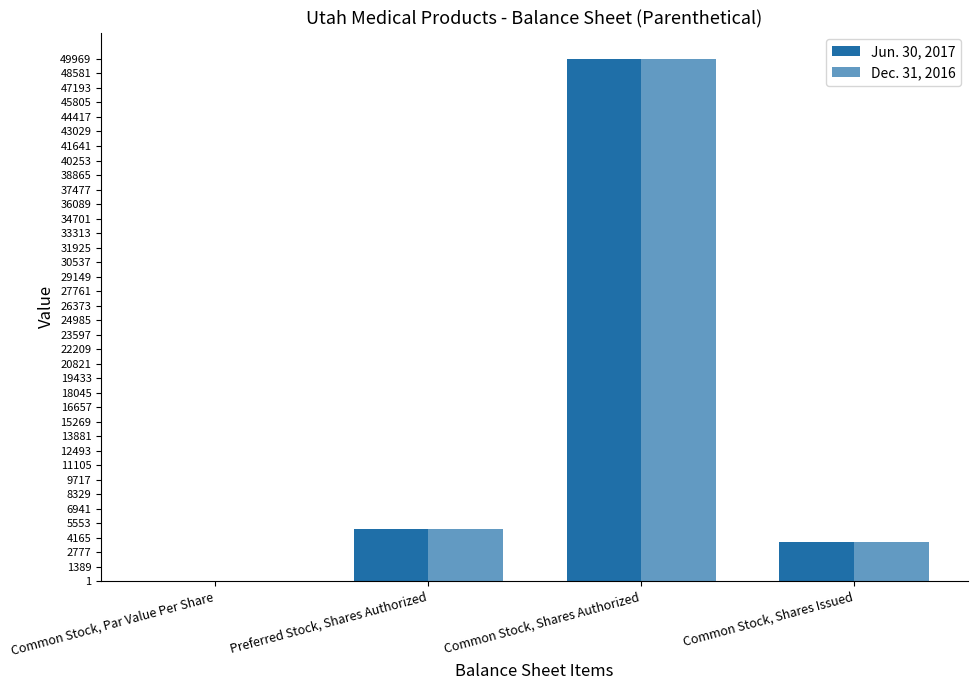

At how many categories does at least one series exceed 21162?

1